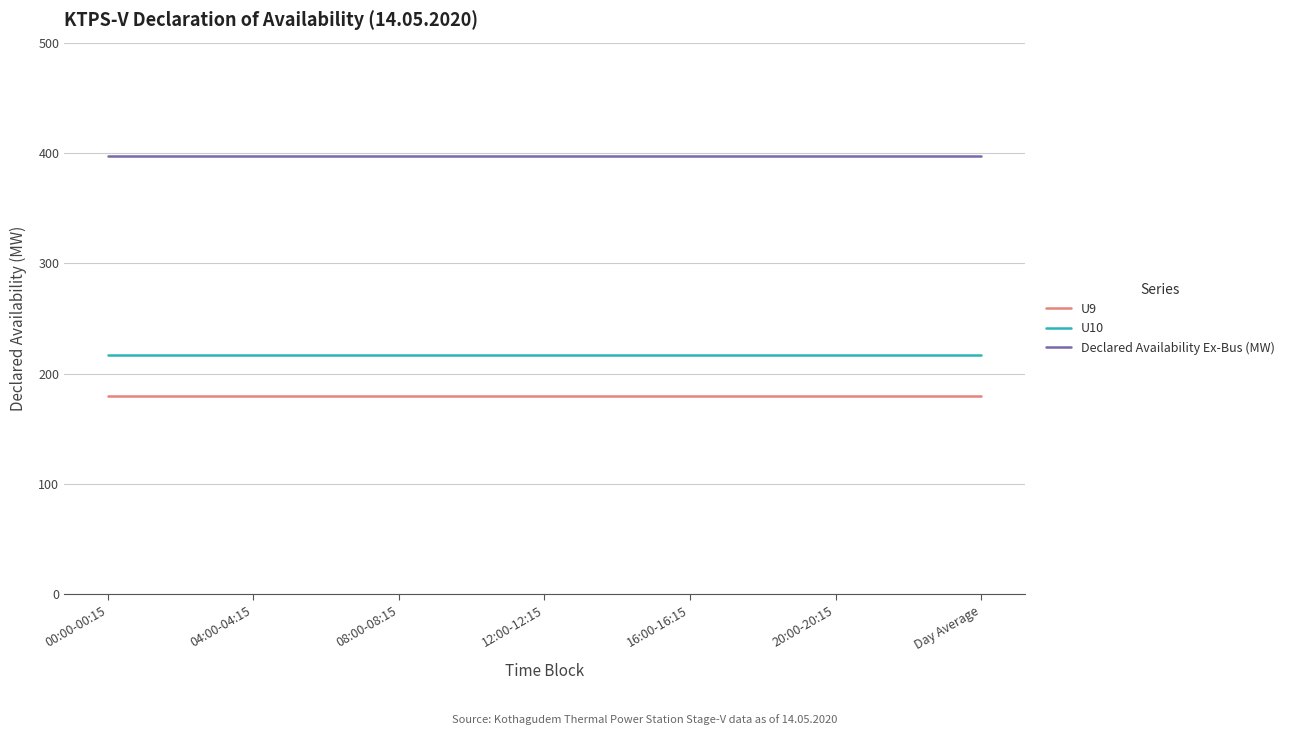

What is the highest value of the Declared Availability Ex-Bus (MW) series?

397